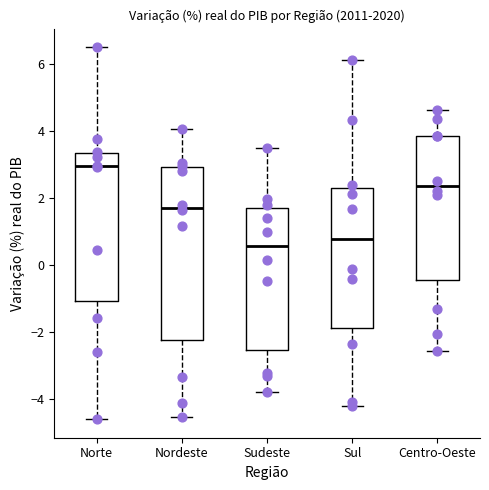

Reading left to right, read every box against the y-axis: the position of its median line, the range the box covers, and the ends of its whiskers. The values are not printed on the chart, so give them approximately, as read against the axis.

Norte: median 3.0, box -1.0 to 3.4, whiskers -4.6 to 6.6
Nordeste: median 1.8, box -2.2 to 3.0, whiskers -4.6 to 4.0
Sudeste: median 0.6, box -2.6 to 1.8, whiskers -3.8 to 3.6
Sul: median 0.8, box -1.8 to 2.4, whiskers -4.2 to 6.2
Centro-Oeste: median 2.4, box -0.4 to 3.8, whiskers -2.6 to 4.6